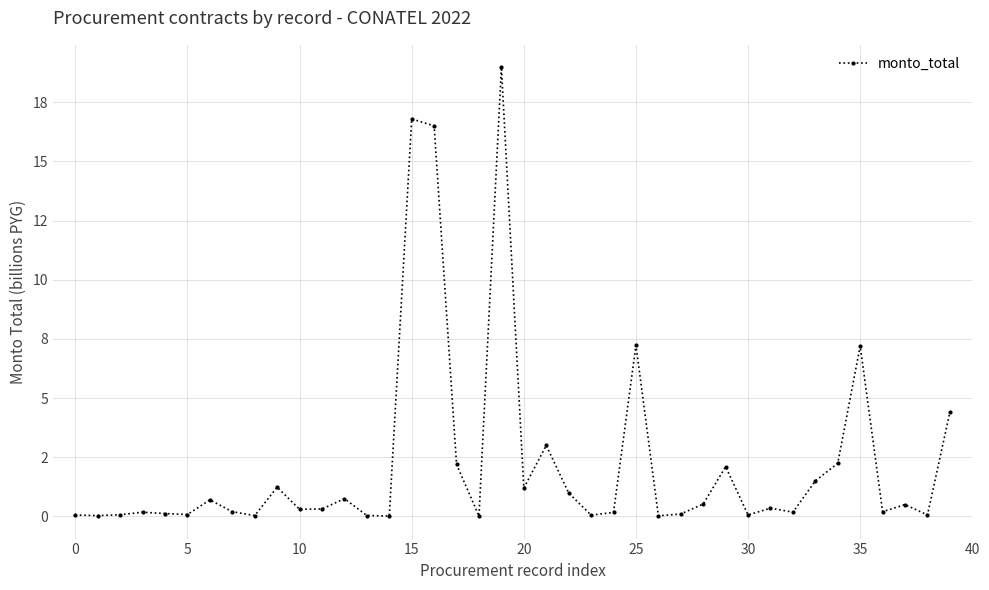

Is this an area chart (filled region under the line)?

No